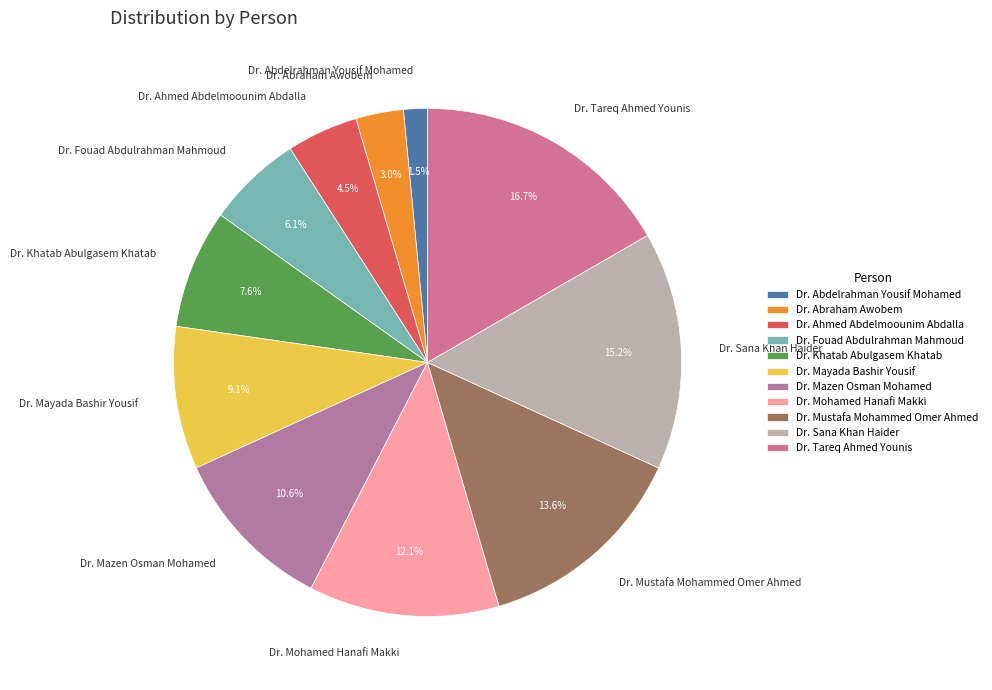

Which has a higher value, Dr. Ahmed Abdelmoounim Abdalla or Dr. Khatab Abulgasem Khatab?

Dr. Khatab Abulgasem Khatab